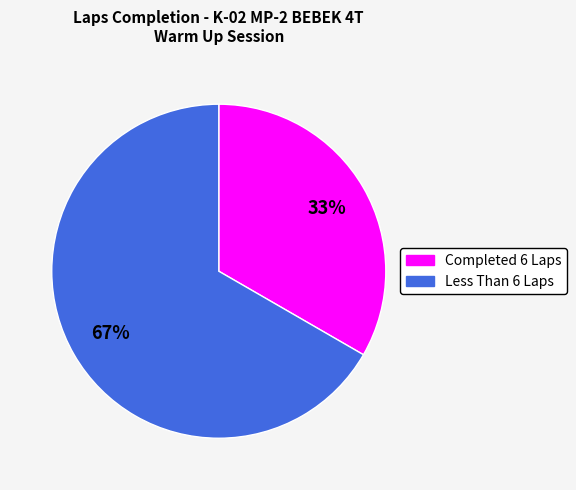

Is there any slice that represents more than half of the pie?

Yes